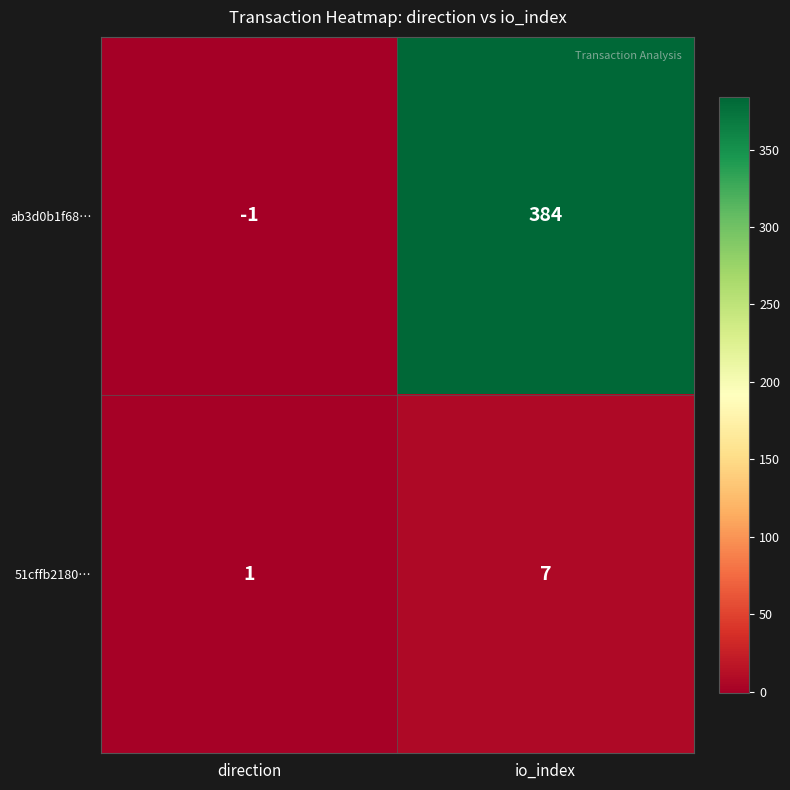

True or false: 51cffb2180… has a value of 11 at io_index.

False